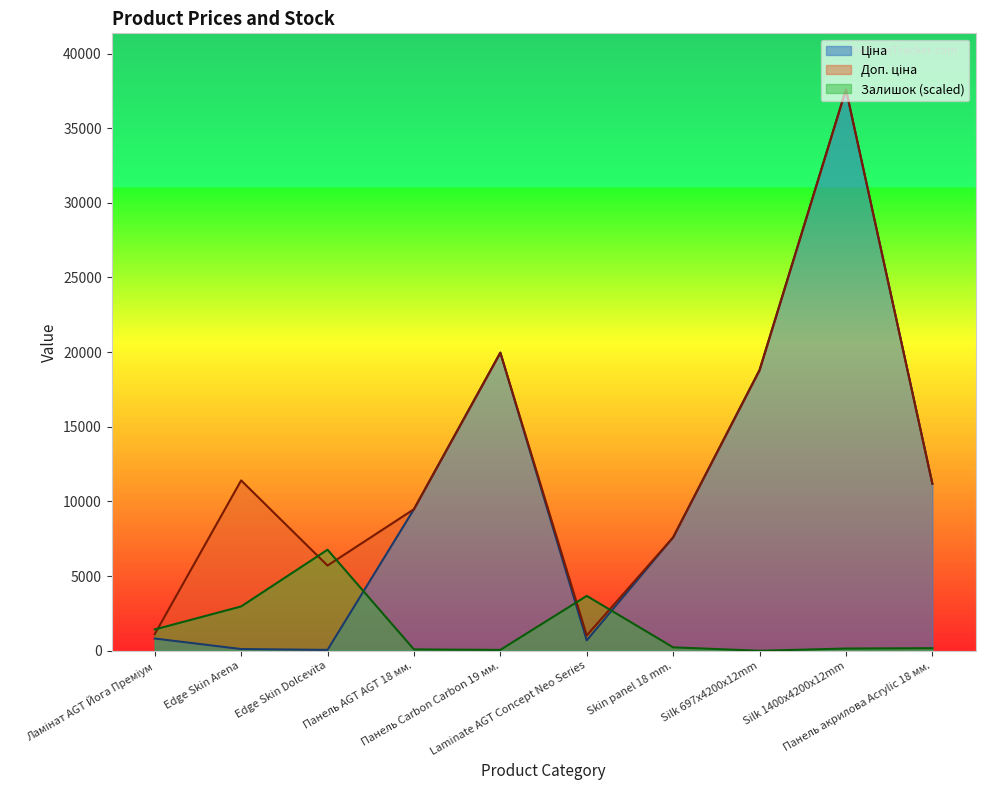

What is the difference between the highest and lowest values at Silk 1400x4200x12mm?

37445.3